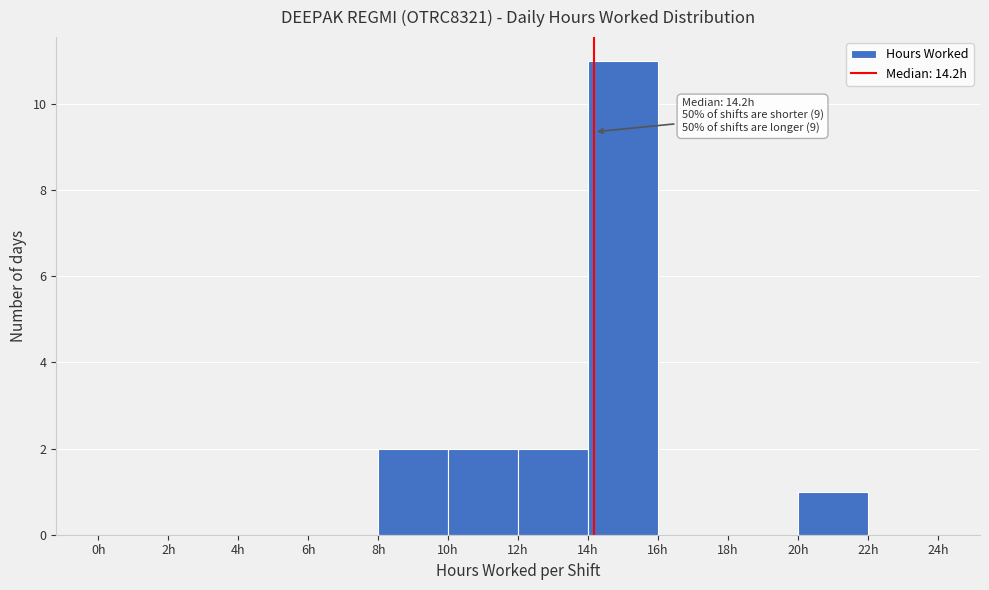

Which range on the x-axis has the tallest bar?

14 to 16